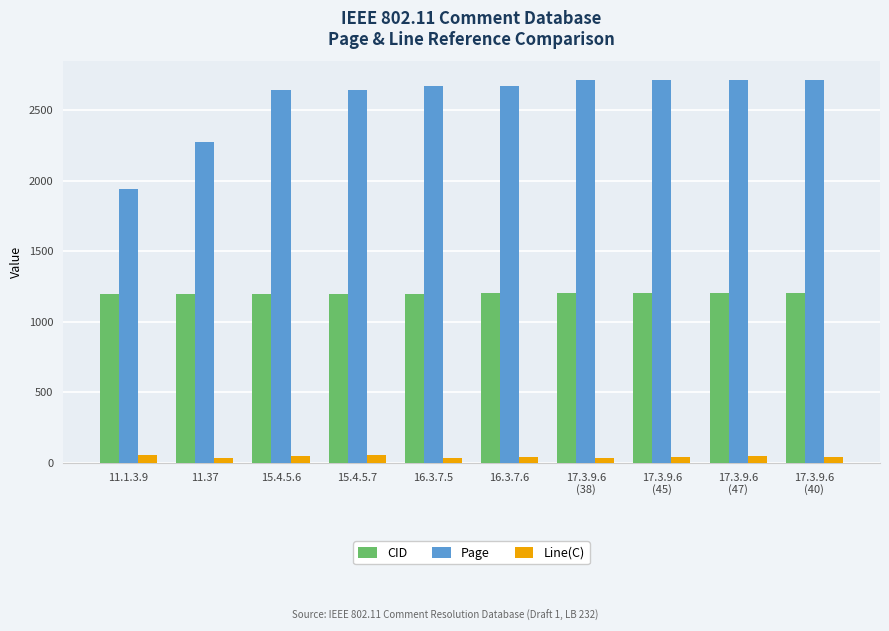

What is the difference between the maximum and minimum values in the Page series?

766